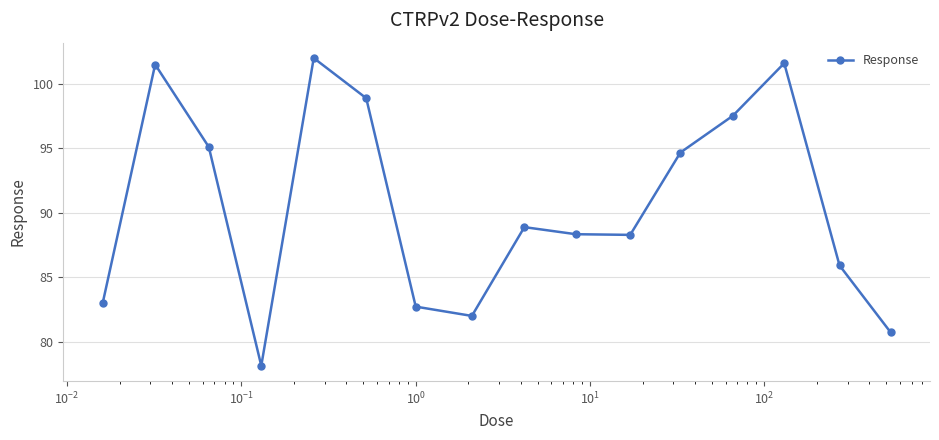

What is the minimum value shown in the chart?

78.2